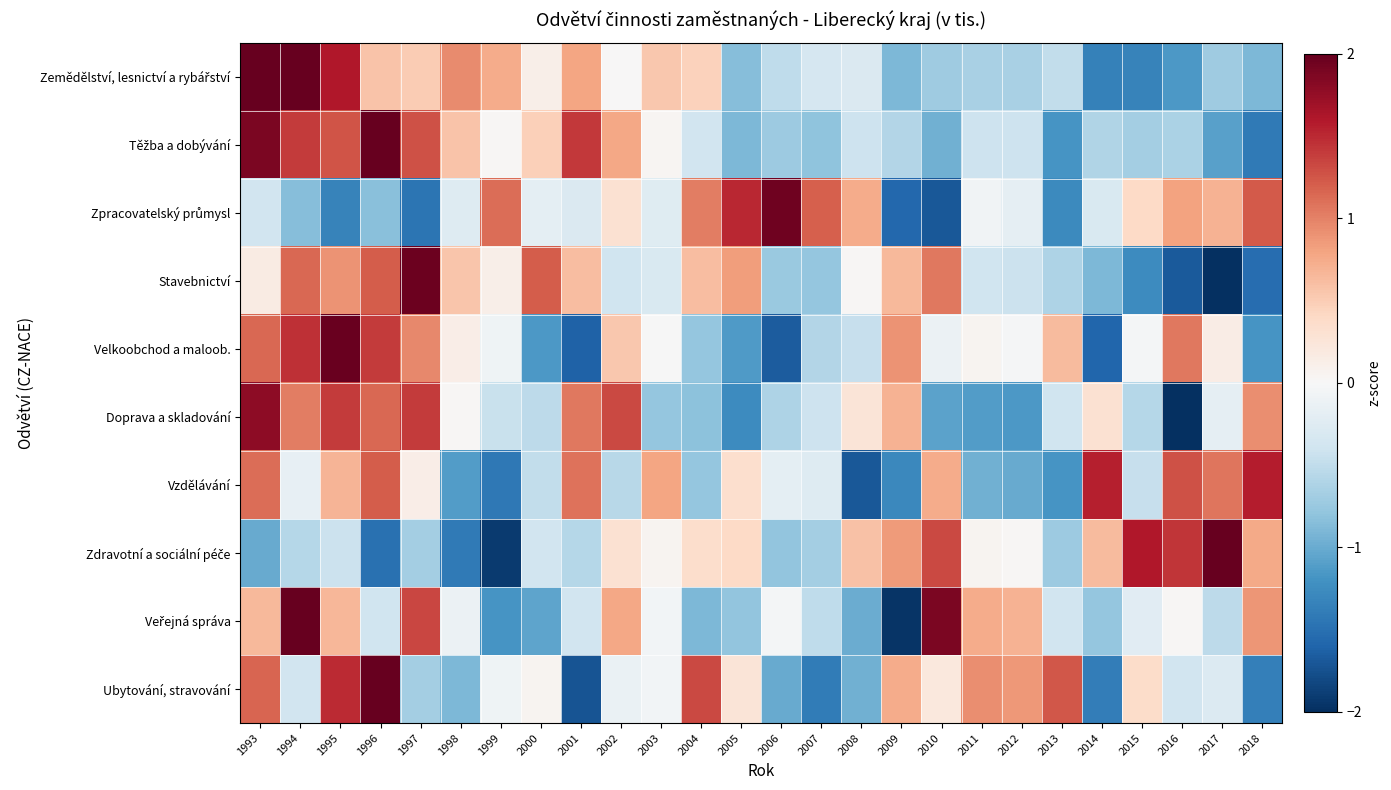

What is the greatest value displayed?

2.6